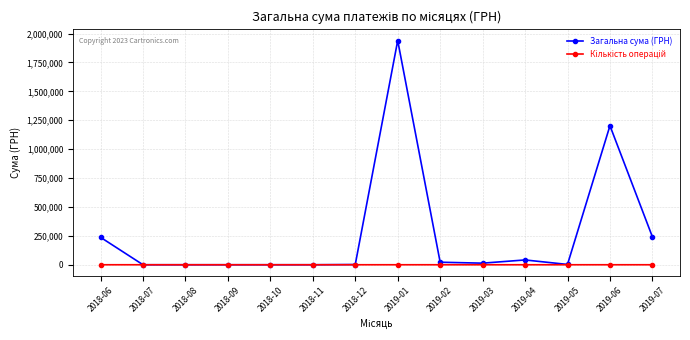

What is the label of the 14th point from the right?

2018-06